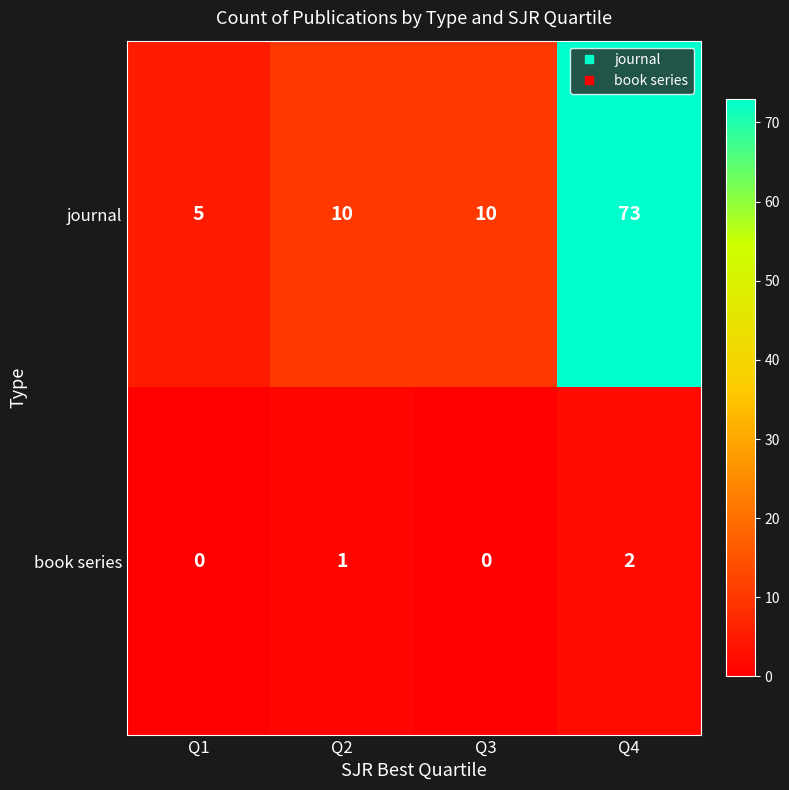

Which category has the highest value across all series?

Q4